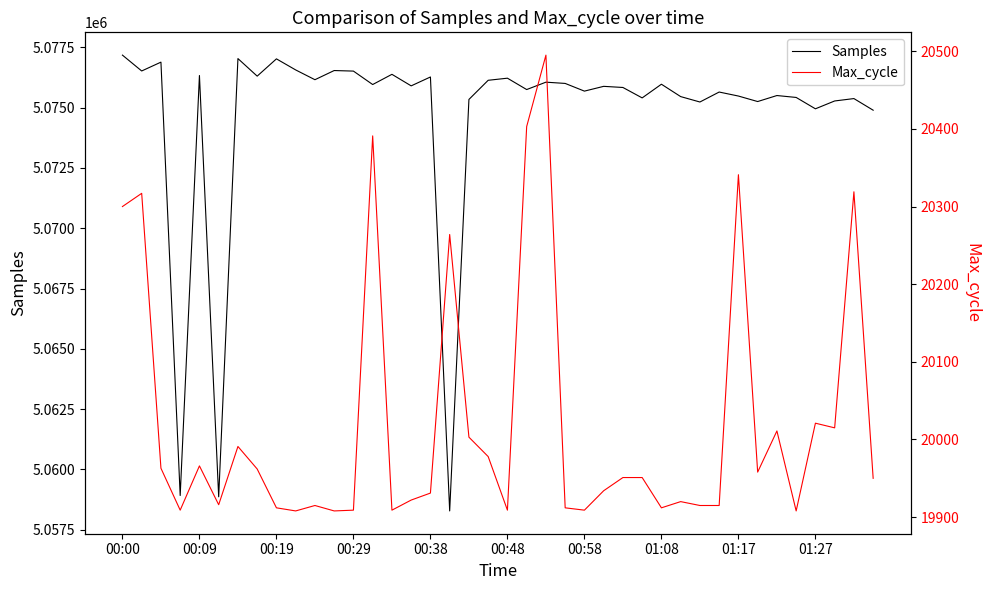

What is the sum of all Samples values?

202986265